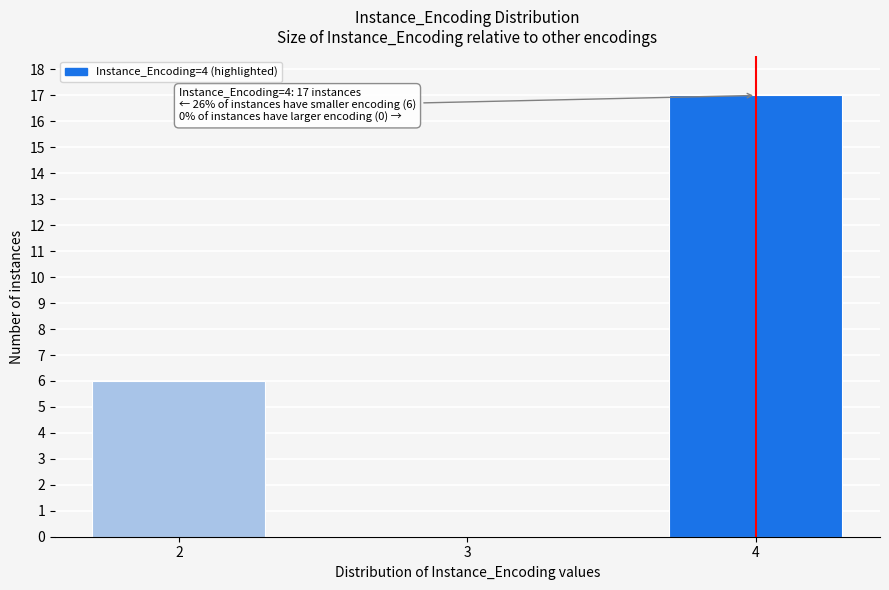

Reading right to left, list all the values displayed in this chart.

4=17	3=0	2=6